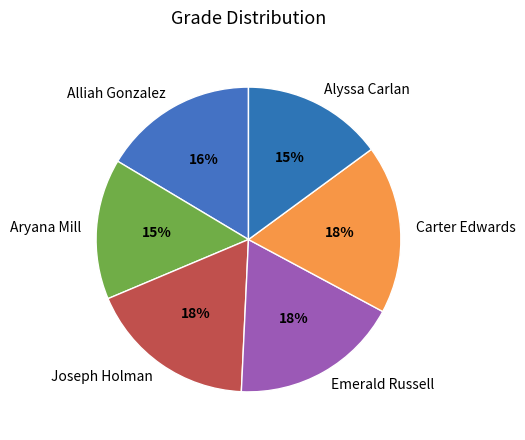

Is there a majority slice in this chart?

No